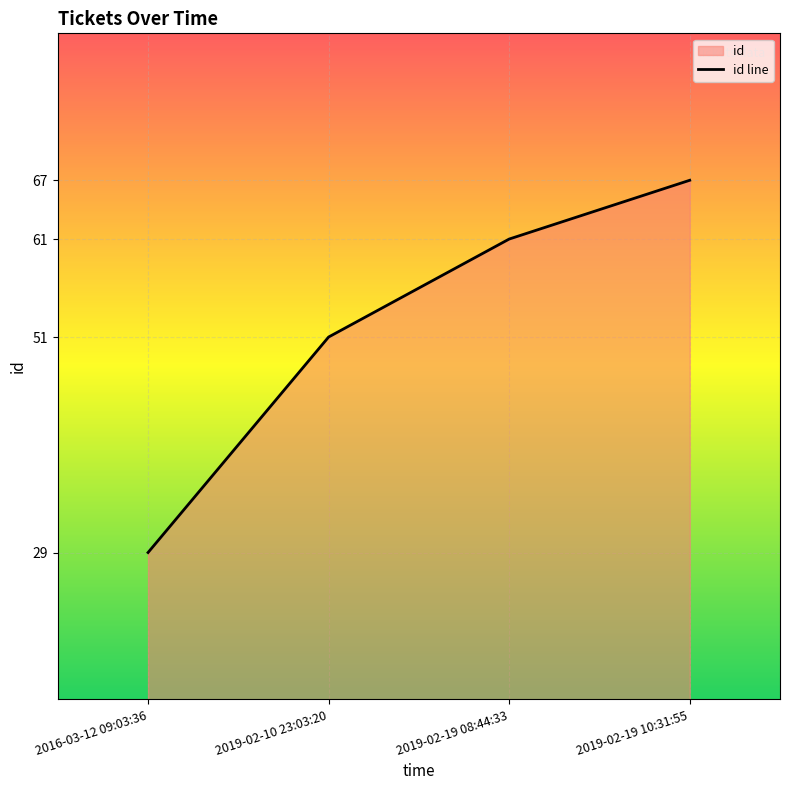

List the labels in order of value, smallest first.

2016-03-12 09:03:36, 2019-02-10 23:03:20, 2019-02-19 08:44:33, 2019-02-19 10:31:55